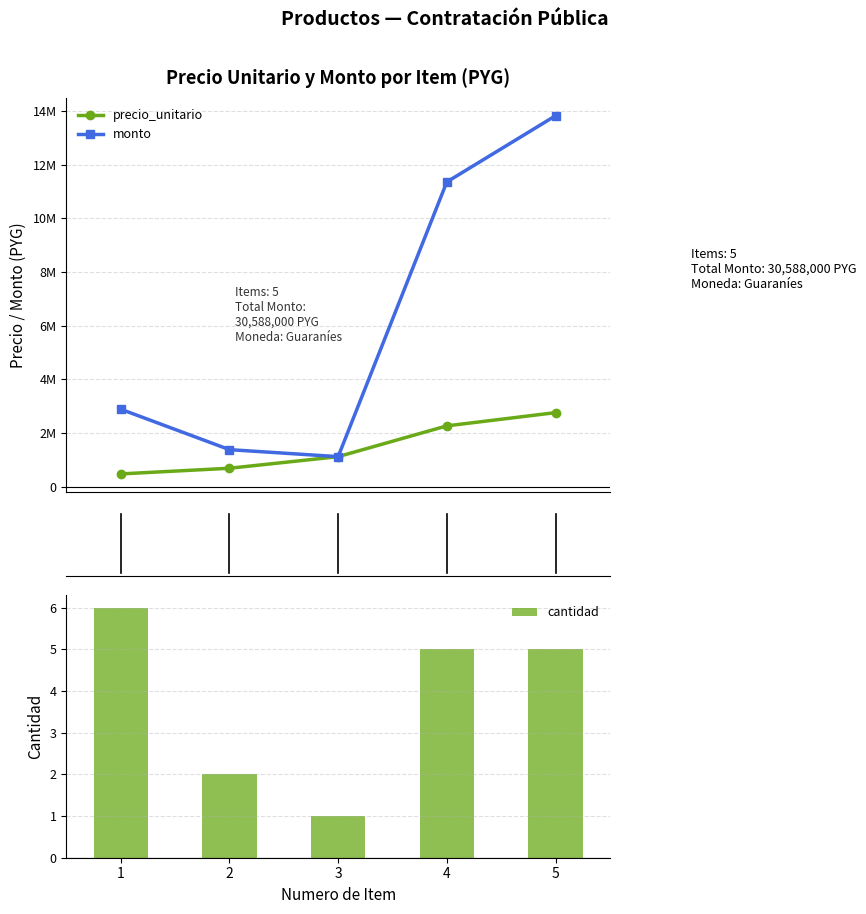

Reading right to left, list all the values displayed in this chart.

precio_unitario: 2765000	2272000	1125000	693000	482000
monto: 13825000	11360000	1125000	1386000	2892000
cantidad: 5	5	1	2	6